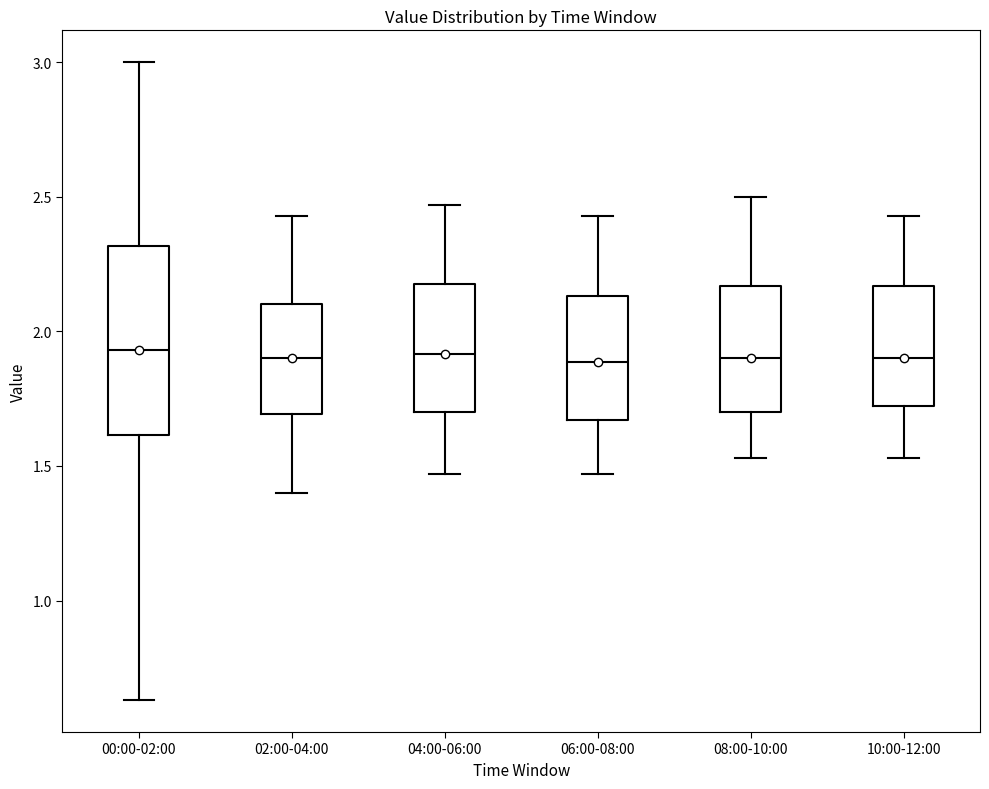

Comparing the boxes themselves (not the whiskers), which one is the tallest?

00:00-02:00